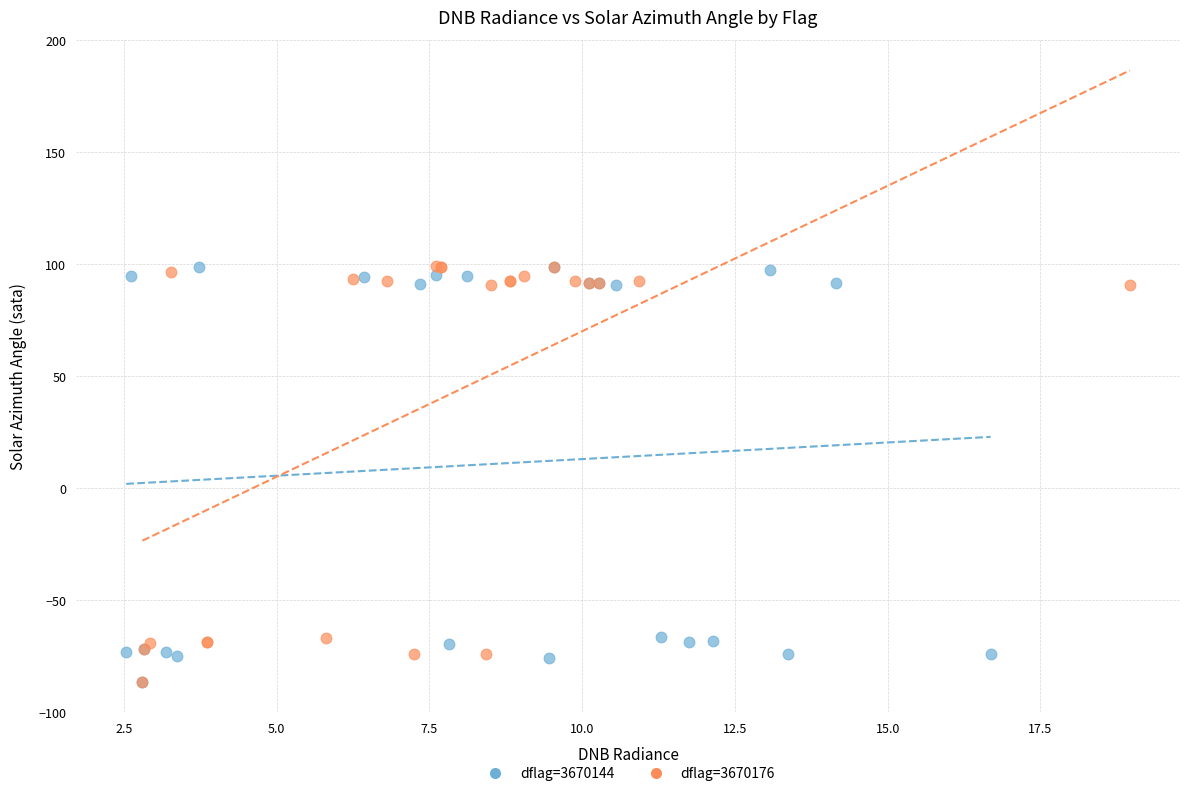

What are all the series names shown in the legend?

dflag=3670144, dflag=3670176